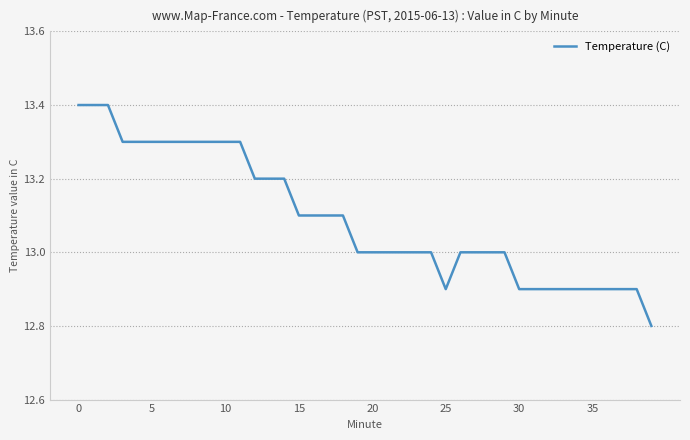

What is the maximum value shown in the chart?

13.4